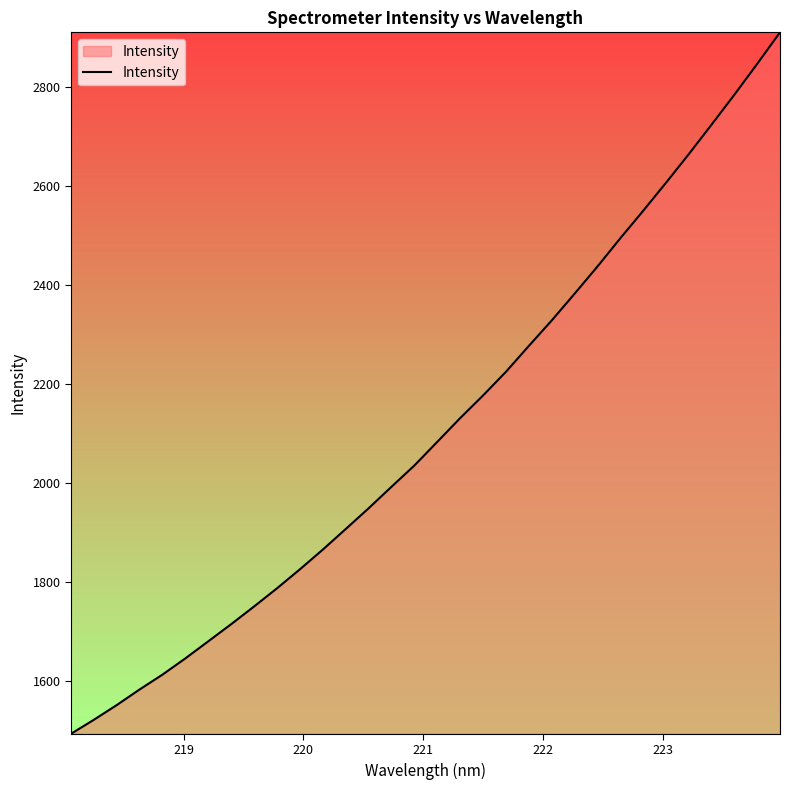

Count the number of values greater than 2082.

16